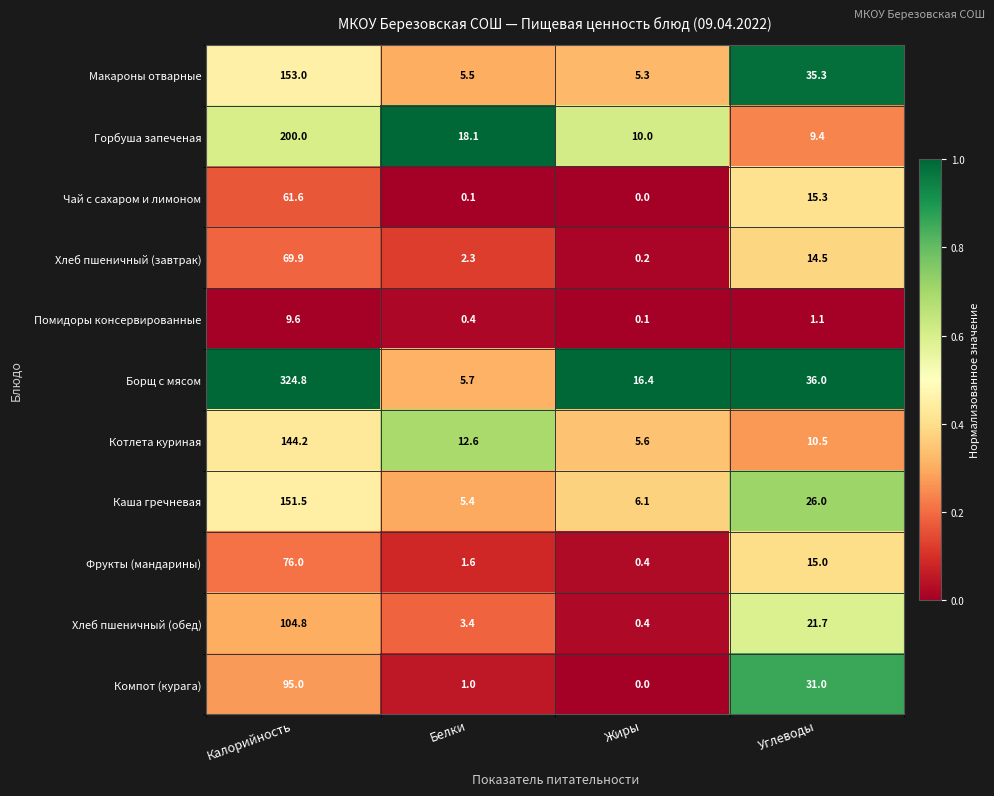

What is the sum of the Макароны отварные values at Жиры and Калорийность?

158.3